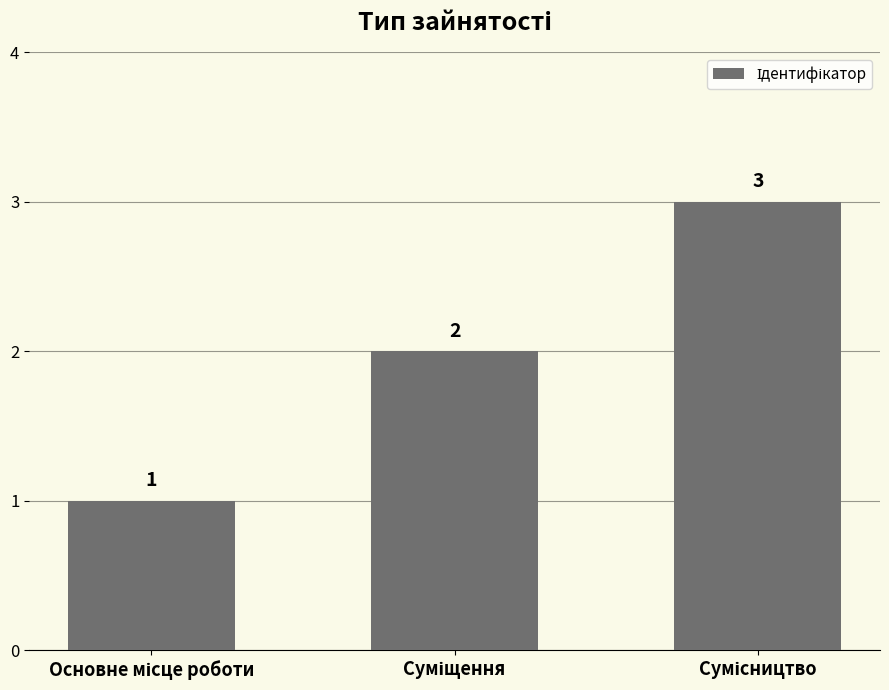

What is the greatest value displayed?

3